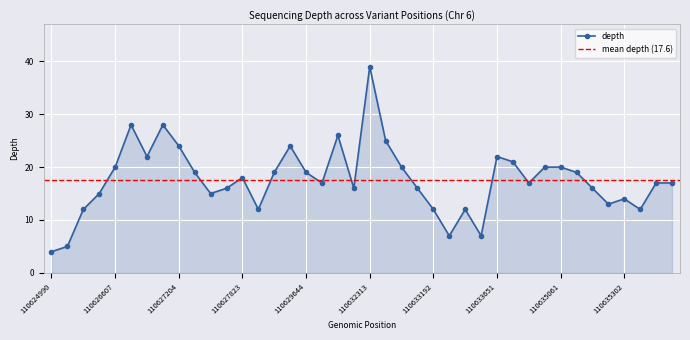

What is the average value?

18